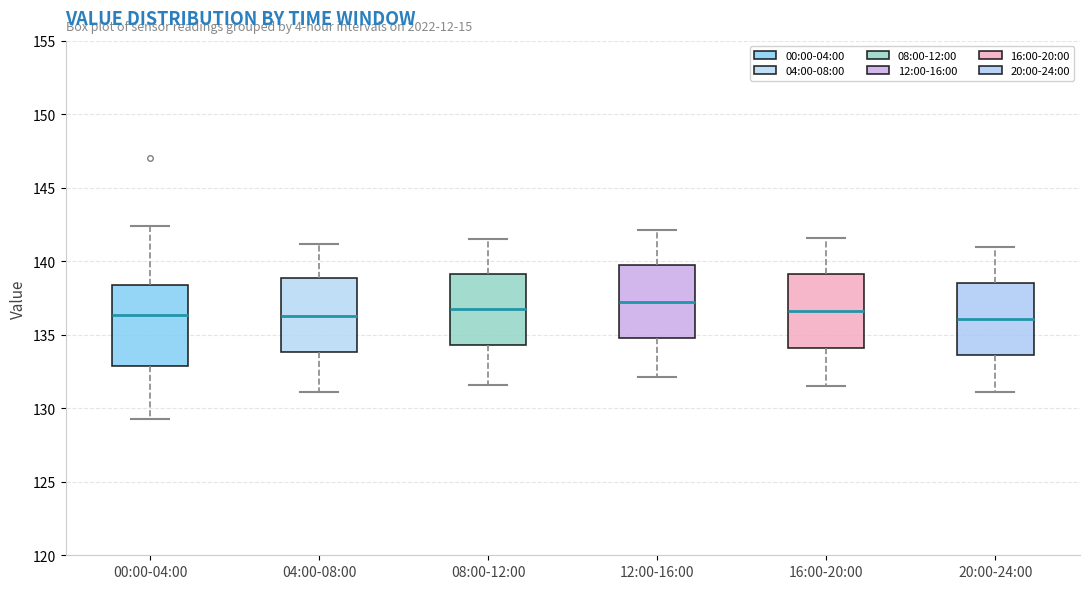

Which box has the highest median line?

12:00-16:00